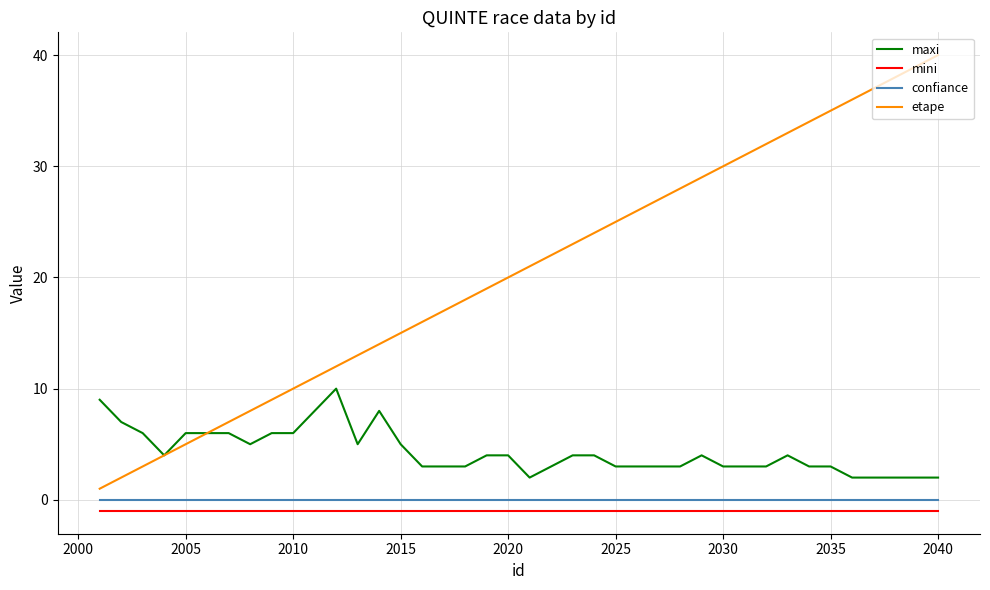

True or false: maxi and mini cross at least once.

False